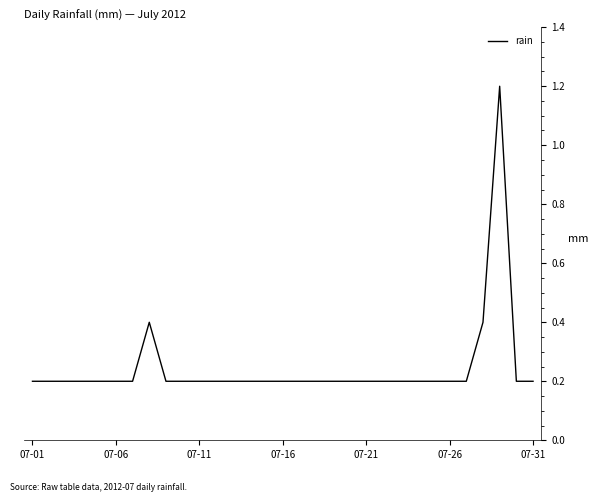

What is the greatest value displayed?

1.2